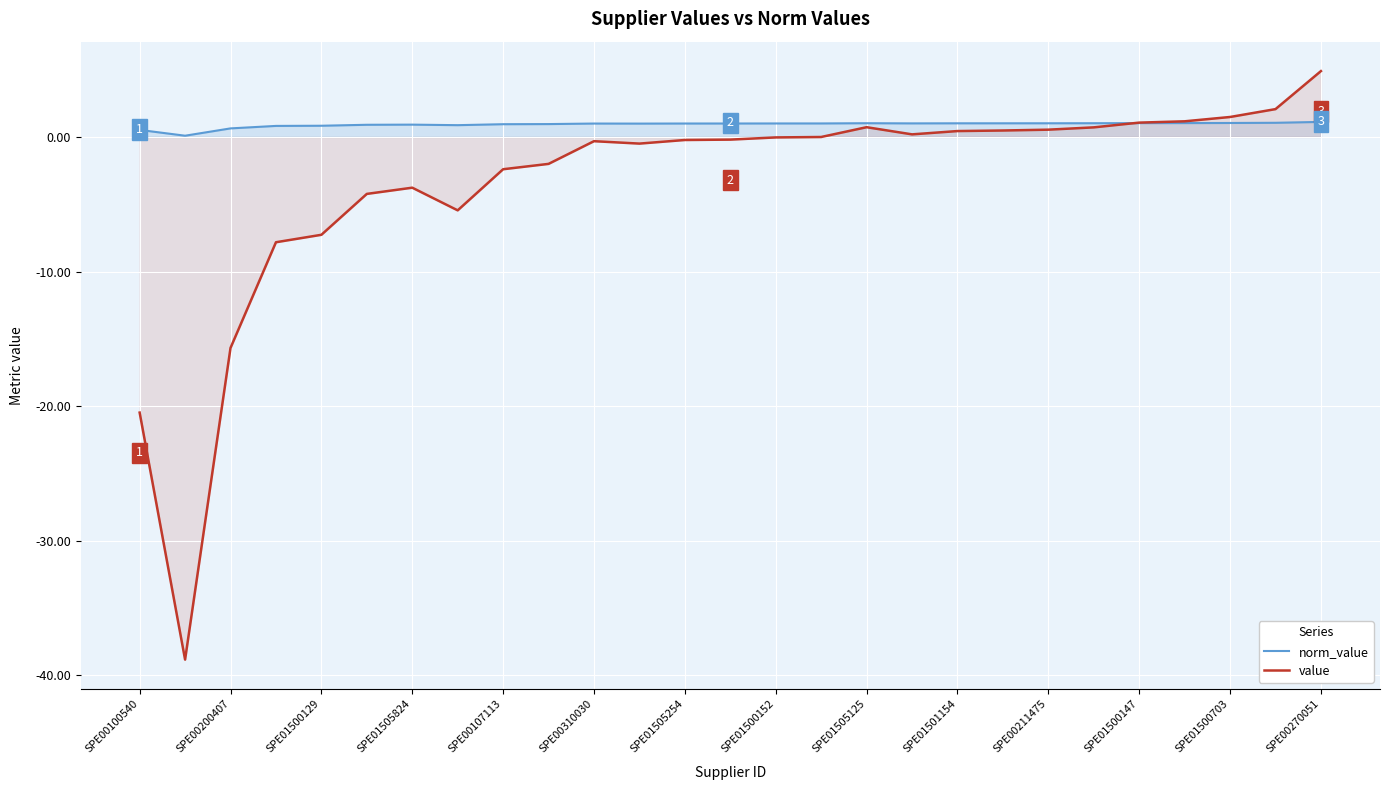

What is the total value across all series at SPE01500152?

1.0